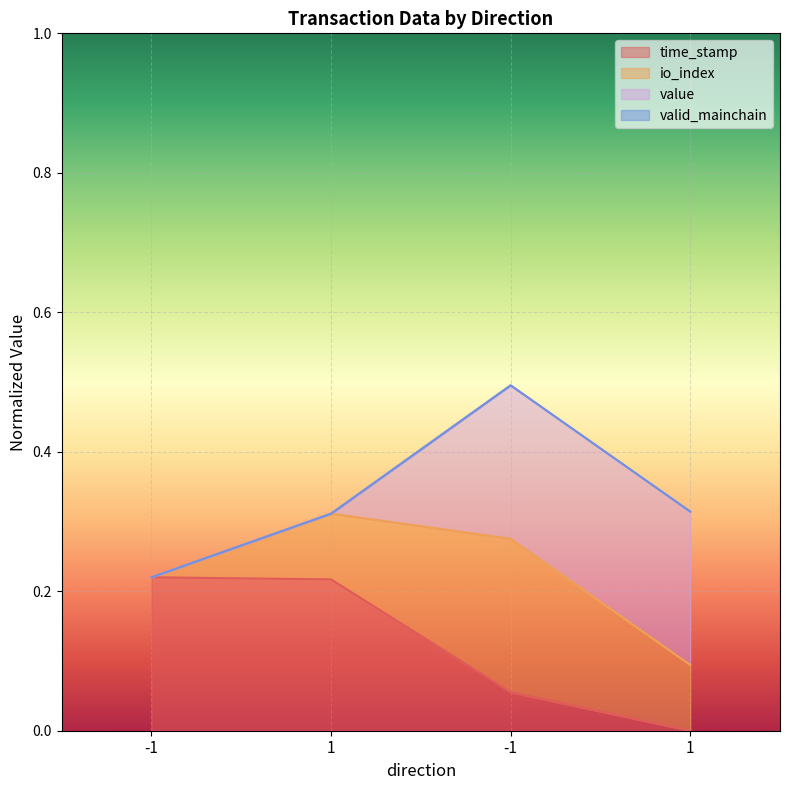

What is the value of the io_index point at the 2nd from the left?

0.3